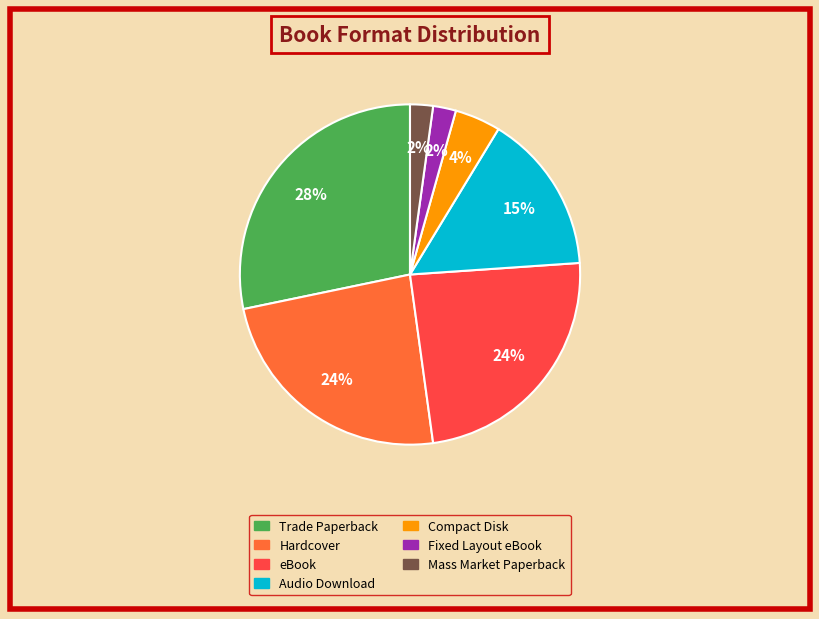

Combined, do Fixed Layout eBook and eBook account for over 50%?

No